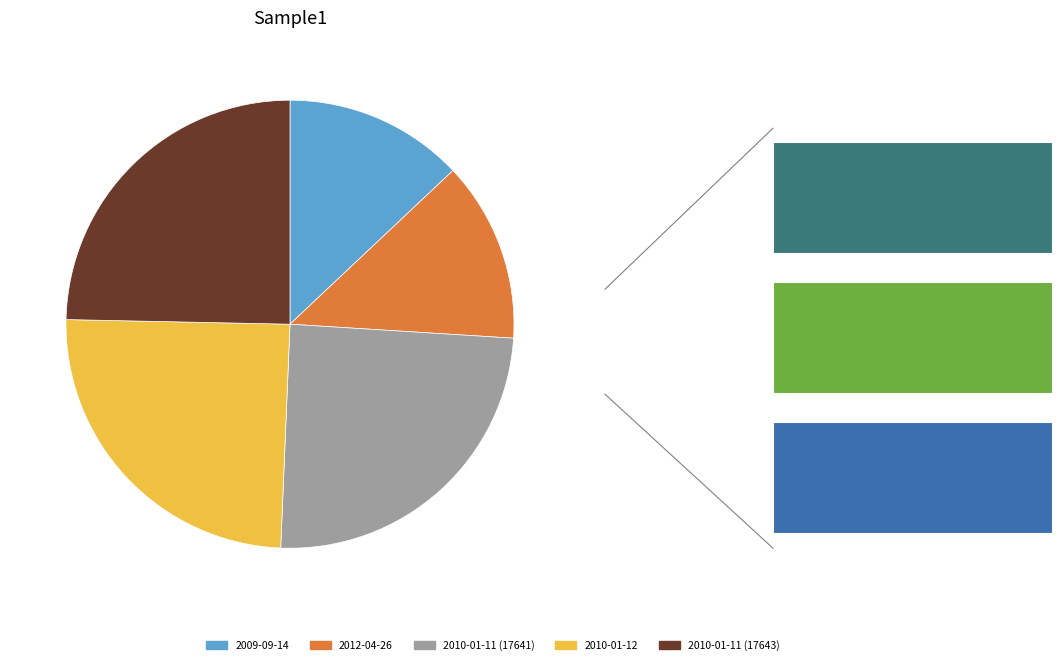

Which slice is the largest?

2010-01-11 (17643)